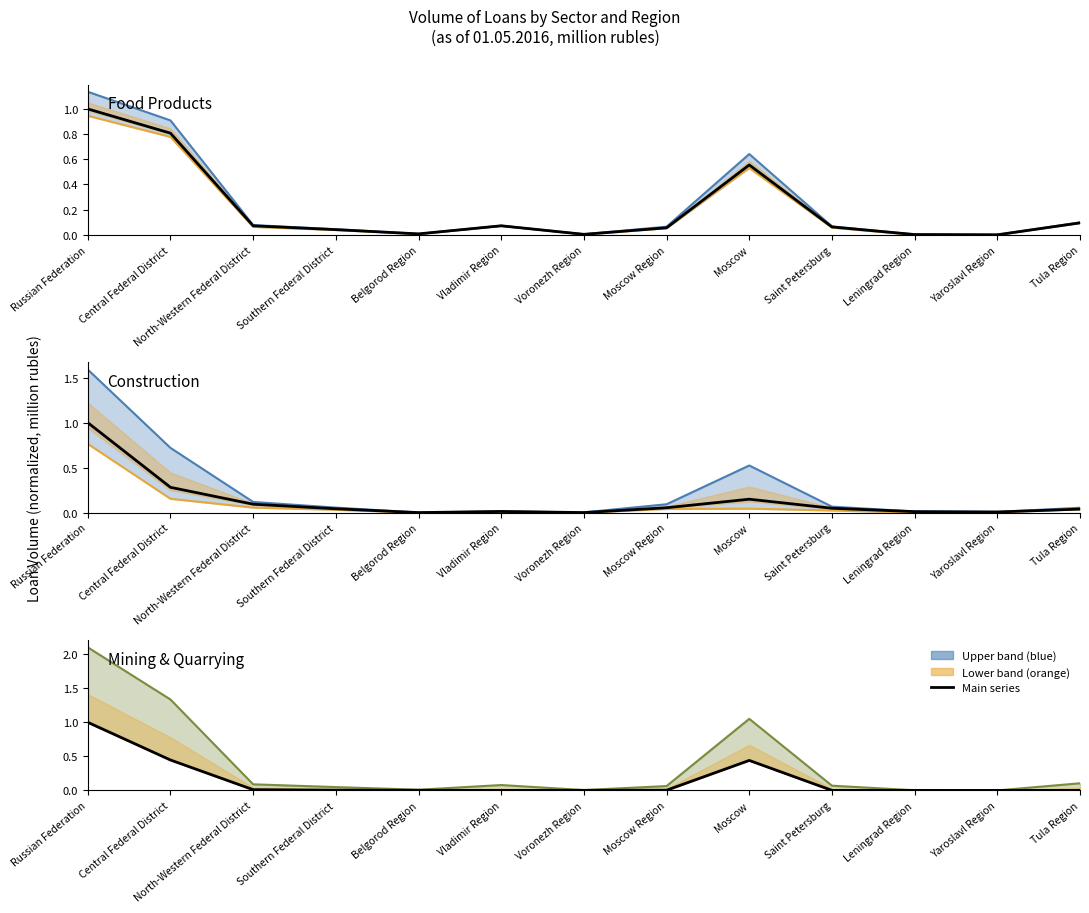

List the labels in order of construction value, largest first.

Russian Federation, Central Federal District, Moscow, North-Western Federal District, Moscow Region, Saint Petersburg, Southern Federal District, Tula Region, Vladimir Region, Leningrad Region, Yaroslavl Region, Voronezh Region, Belgorod Region